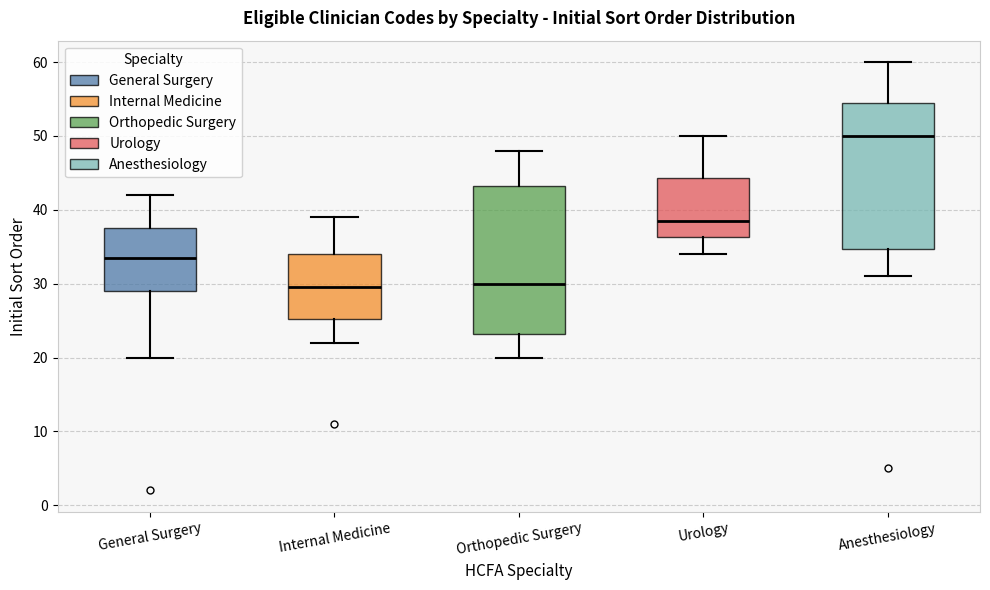

Reading left to right, read every box against the y-axis: the position of its median line, the range the box covers, and the ends of its whiskers. The values are not printed on the chart, so give them approximately, as read against the axis.

General Surgery: median 34, box 29 to 38, whiskers 20 to 42
Internal Medicine: median 30, box 25 to 34, whiskers 22 to 39
Orthopedic Surgery: median 30, box 23 to 43, whiskers 20 to 48
Urology: median 39, box 36 to 44, whiskers 34 to 50
Anesthesiology: median 50, box 35 to 55, whiskers 31 to 60